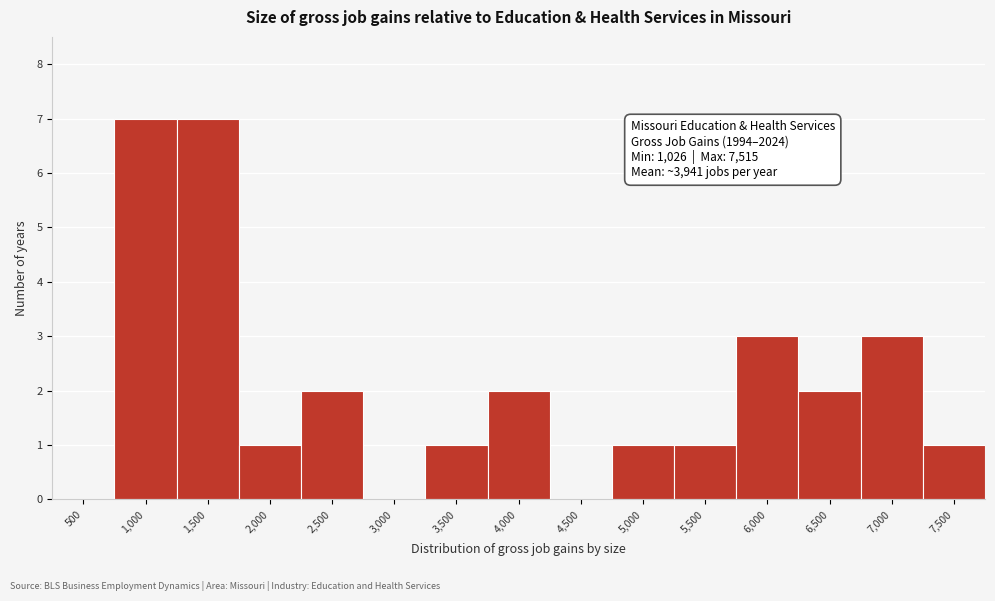

Reading right to left, what are all the values shown in this chart?

7,500=1	7,000=3	6,500=2	6,000=3	5,500=1	5,000=1	4,500=0	4,000=2	3,500=1	3,000=0	2,500=2	2,000=1	1,500=7	1,000=7	500=0